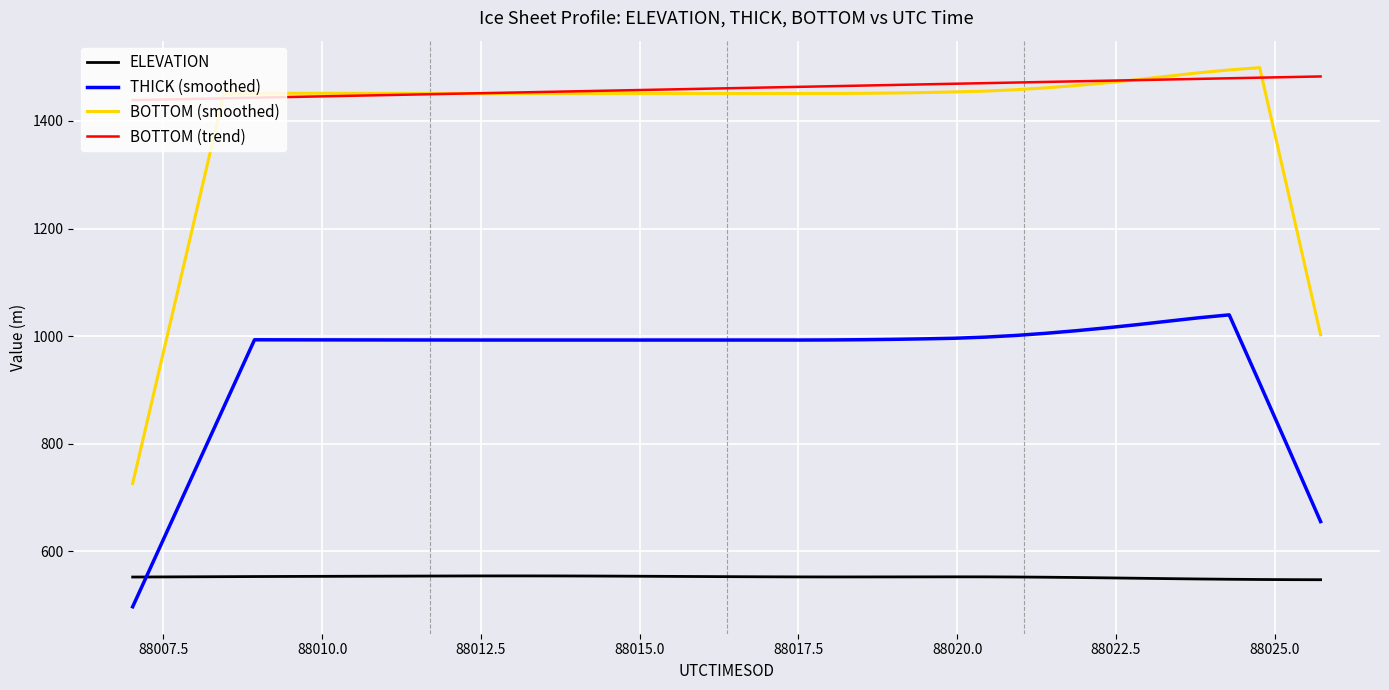

What is the highest value of the BOTTOM (smoothed) series?

1499.2